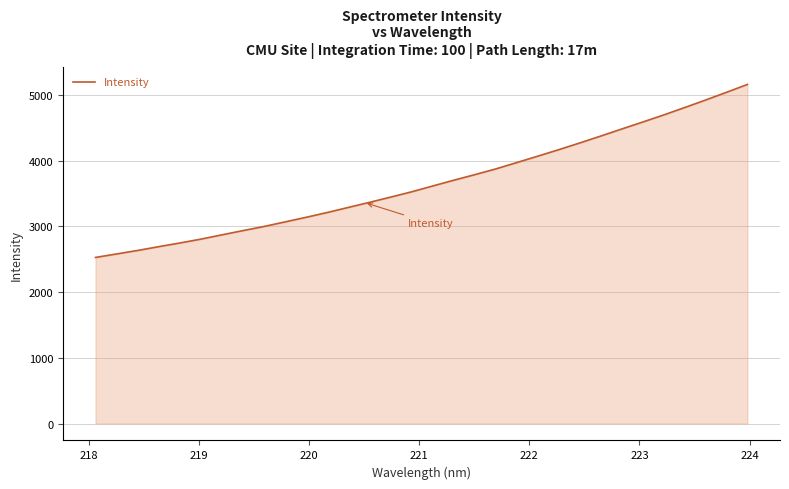

Reading left to right, transcribe all the data shown in this chart.

2528.3	2581.0	2634.2	2692.0	2747.7	2806.5	2871.6	2936.3	2999.2	3068.6	3138.6	3211.3	3288.5	3365.5	3444.6	3525.3	3613.6	3701.3	3786.3	3873.3	3970.0	4067.7	4166.6	4268.9	4374.1	4481.6	4587.8	4695.7	4808.7	4923.4	5041.7	5161.8